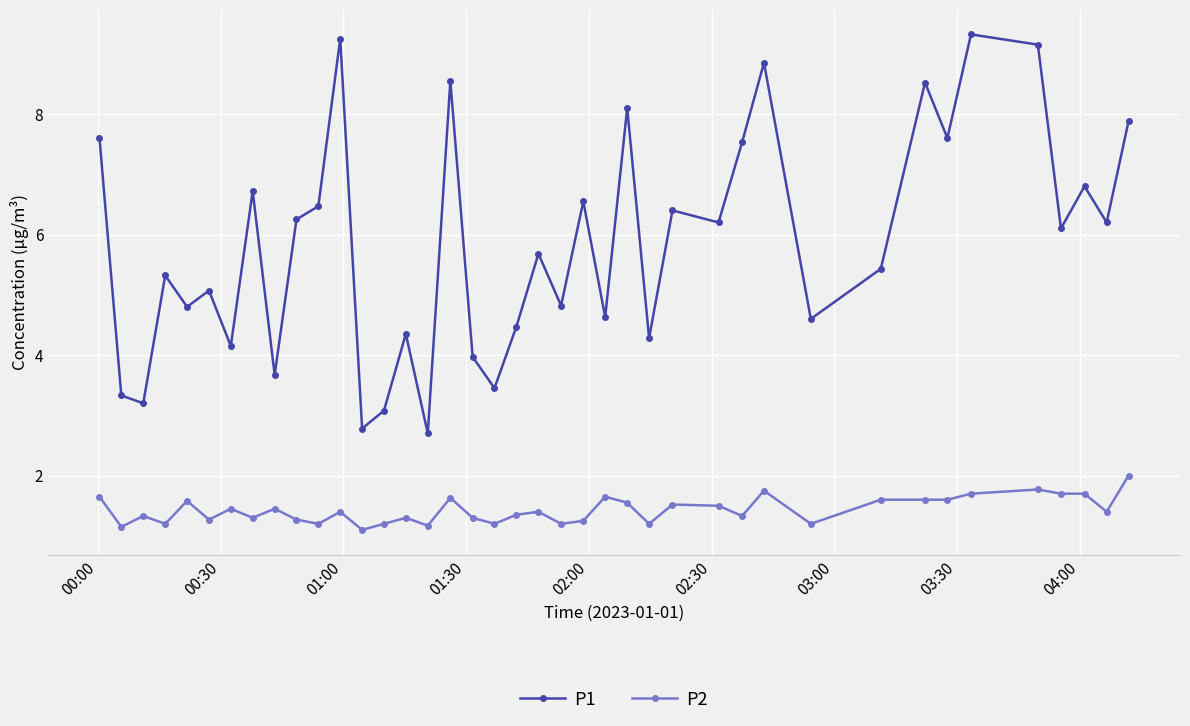

What is the average value of the P1 series?

5.8